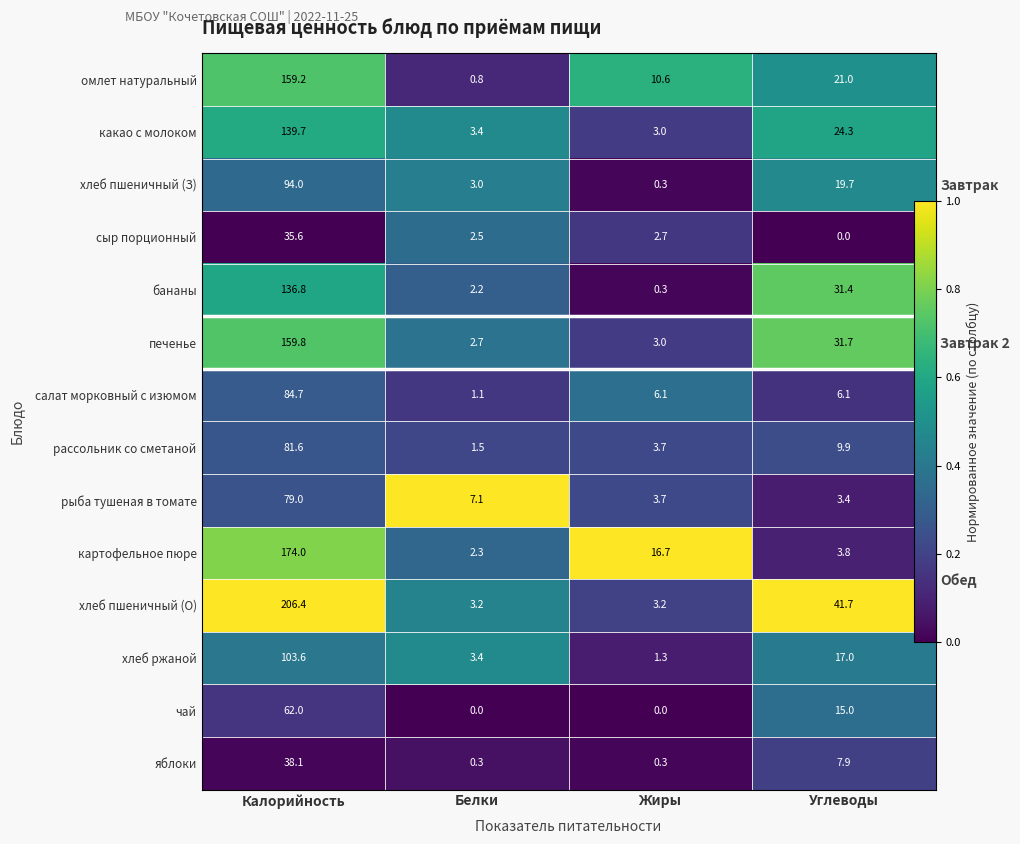

True or false: сыр порционный has a value of 0.2 at Калорийность.

False